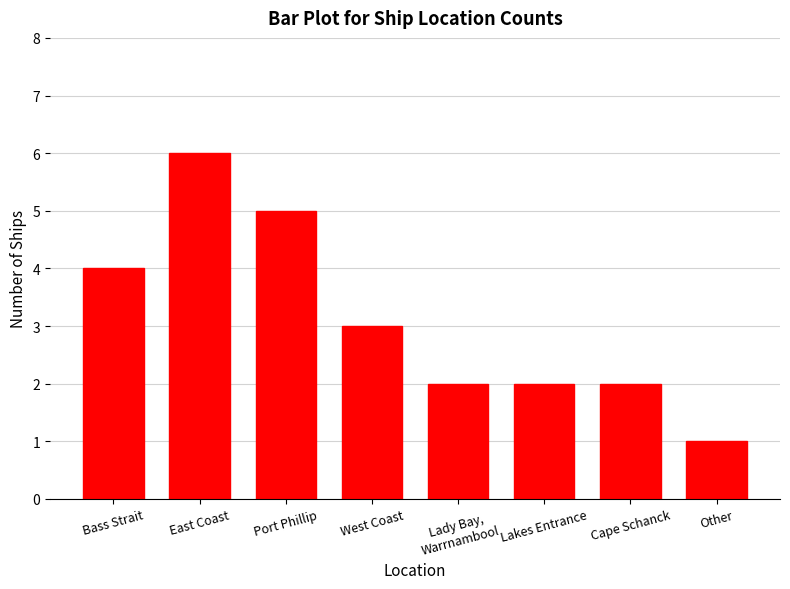

What is the value of the 7th bar from the left?

2